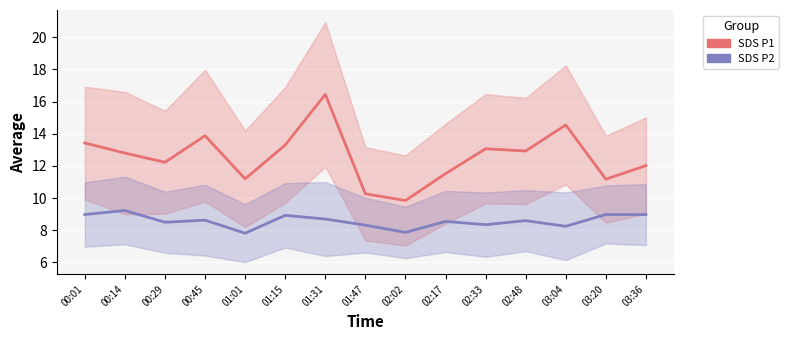

Which category has the lowest value in the SDS_P1 series?

02:02